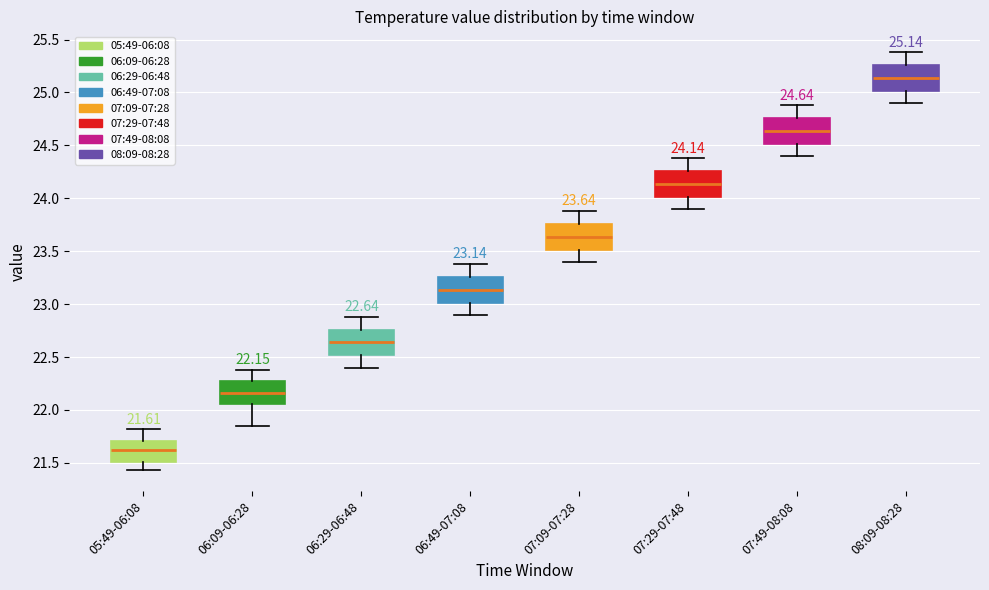

Which box's median line is the highest?

08:09-08:28